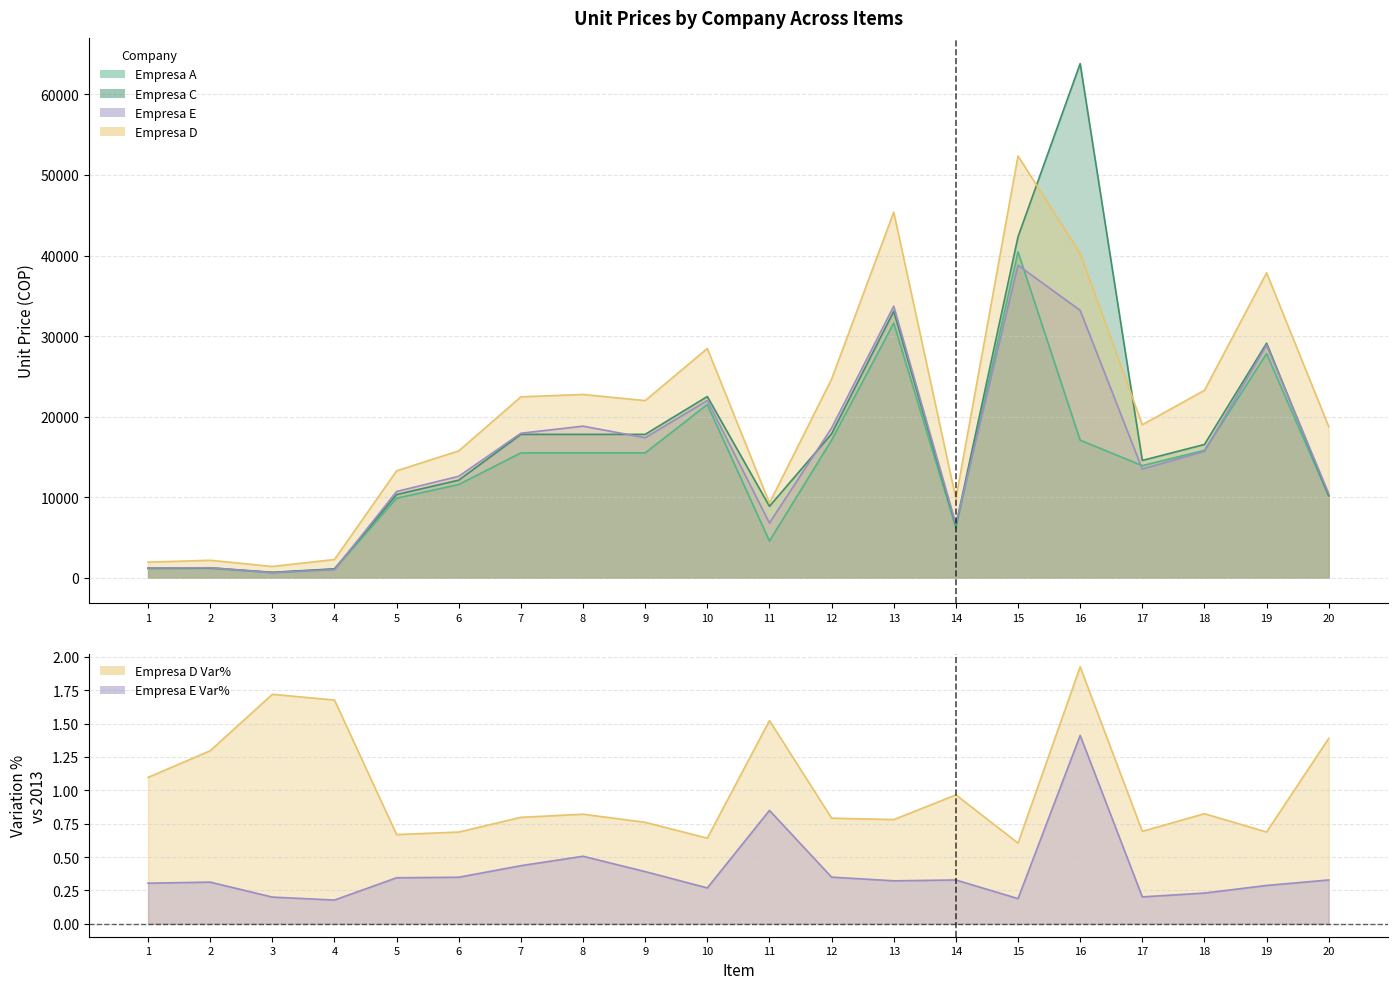

Reading left to right, list all the values displayed in this chart.

Empresa E (col_11): 1=1197.0	2=1231.0	3=612.0	4=991.0	5=10698.0	6=12586.0	7=17930.0	8=18813.0	9=17376.0	10=21996.0	11=6789.0	12=18578.0	13=33707.0	14=6637.0	15=38793.0	16=33189.0	17=13481.0	18=15682.0	19=28878.0	20=10430.0
Empresa E Var% (col_25): 1=0.3	2=0.3	3=0.2	4=0.2	5=0.3	6=0.3	7=0.4	8=0.5	9=0.4	10=0.3	11=0.8	12=0.3	13=0.3	14=0.3	15=0.2	16=1.4	17=0.2	18=0.2	19=0.3	20=0.3
Empresa D (col_9): 1=1924.0	2=2154.0	3=1386.0	4=2251.0	5=13268.0	6=15742.0	7=22451.0	8=22745.0	9=21987.0	10=28458.0	11=9258.0	12=24658.0	13=45387.0	14=9821.0	15=52358.0	16=40254.0	17=18987.0	18=23258.0	19=37854.0	20=18758.0
Empresa D Var% (col_23): 1=1.1	2=1.3	3=1.7	4=1.7	5=0.7	6=0.7	7=0.8	8=0.8	9=0.8	10=0.6	11=1.5	12=0.8	13=0.8	14=1.0	15=0.6	16=1.9	17=0.7	18=0.8	19=0.7	20=1.4
Empresa C (col_7): 1=1190.7	2=1217.2	3=661.5	4=1091.5	5=10319.4	6=12105.5	7=17791.7	8=17791.7	9=17791.7	10=22491.0	11=8864.1	12=17860.5	13=33075.0	14=6482.7	15=42336.0	16=63834.8	17=14553.0	18=16537.5	19=29106.0	20=10187.1
Empresa A (col_3): 1=1138.0	2=1163.2	3=632.2	4=1043.1	5=9862.3	6=11569.3	7=15488.9	8=15488.9	9=15488.9	10=21494.8	11=4551.8	12=17069.4	13=31610.0	14=6195.6	15=40460.8	16=17069.4	17=13908.4	18=15805.0	19=27816.8	20=10115.2